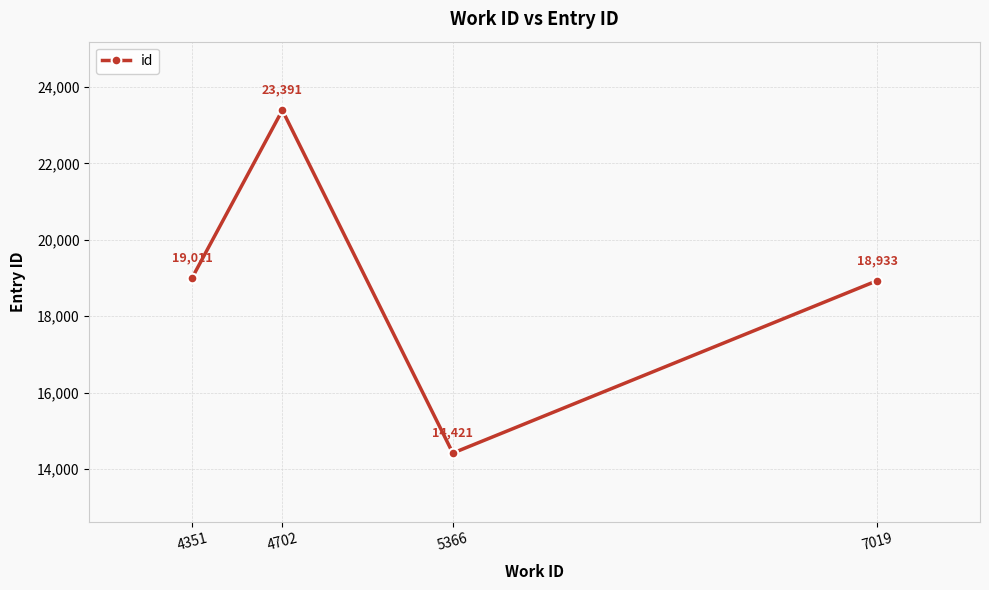

What value does the data have at 4702?

23391